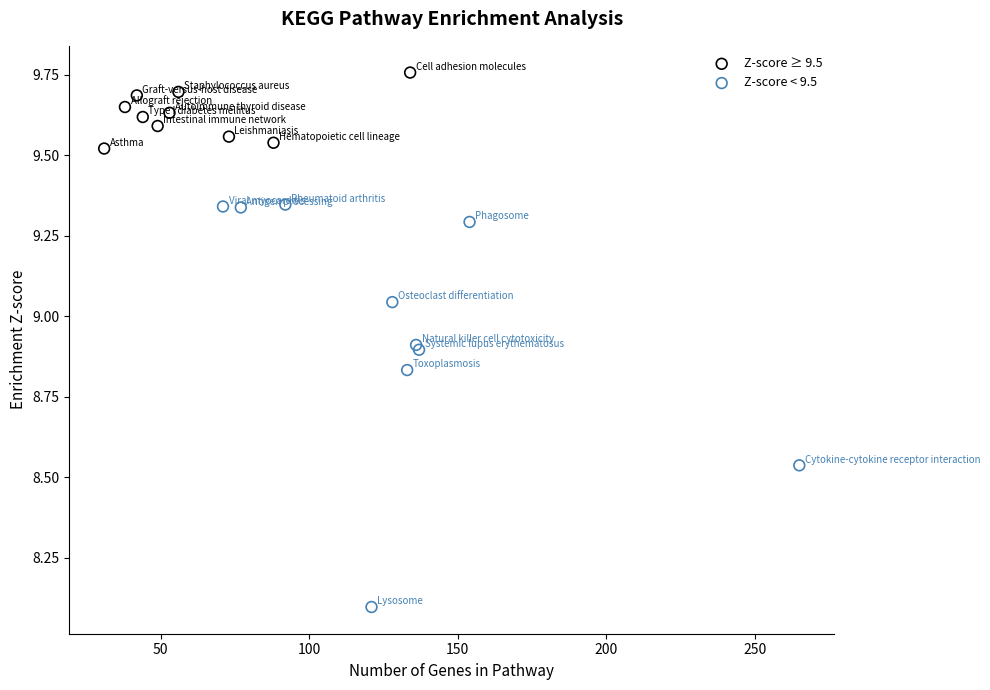

Which series has the largest Y range (max minus min)?

Z-score < 9.5